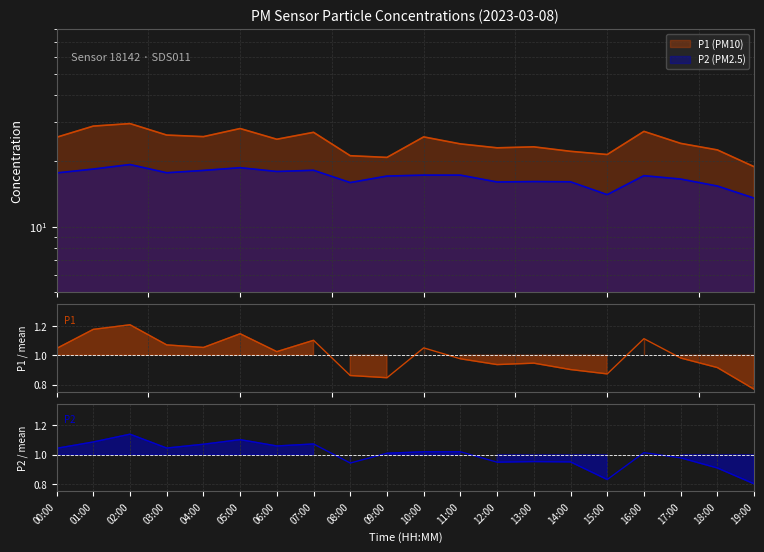

Reading right to left, what are all the values shown in this chart?

P1: 19:00=18.8	18:00=22.4	17:00=24.0	16:00=27.3	15:00=21.4	14:00=22.1	13:00=23.2	12:00=22.9	11:00=23.9	10:00=25.7	09:00=20.7	08:00=21.1	07:00=27.0	06:00=25.1	05:00=28.1	04:00=25.8	03:00=26.2	02:00=29.6	01:00=28.8	00:00=25.6
P2: 19:00=13.5	18:00=15.3	17:00=16.5	16:00=17.1	15:00=14.0	14:00=16.0	13:00=16.1	12:00=16.0	11:00=17.2	10:00=17.2	09:00=17.0	08:00=15.9	07:00=18.1	06:00=17.9	05:00=18.6	04:00=18.1	03:00=17.6	02:00=19.2	01:00=18.3	00:00=17.6